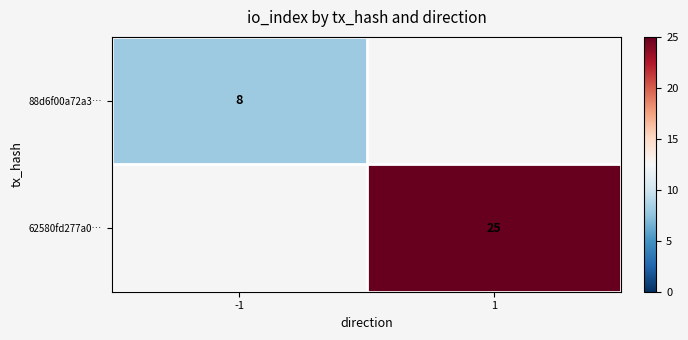

The 88d6f00a72a3… series shows 8 at -1. True or false?

True